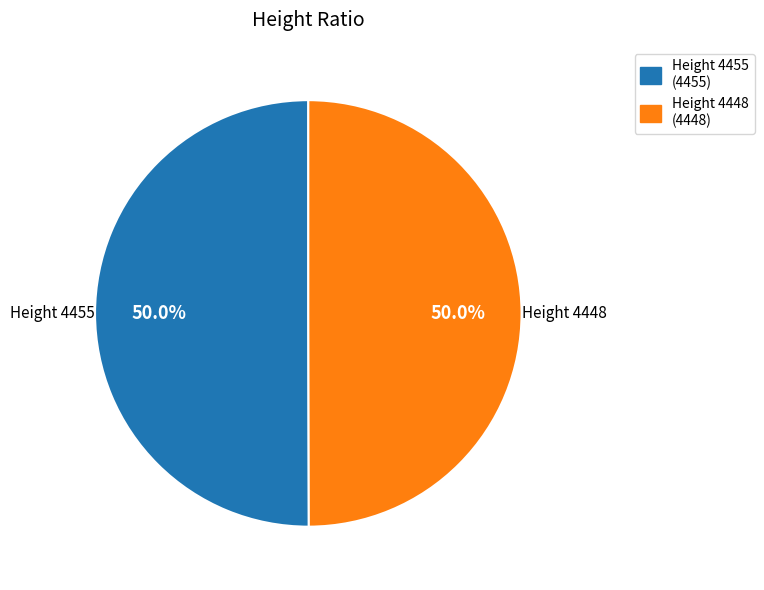

What is the ratio of the value at Height 4448 to the value at Height 4455?

1.0